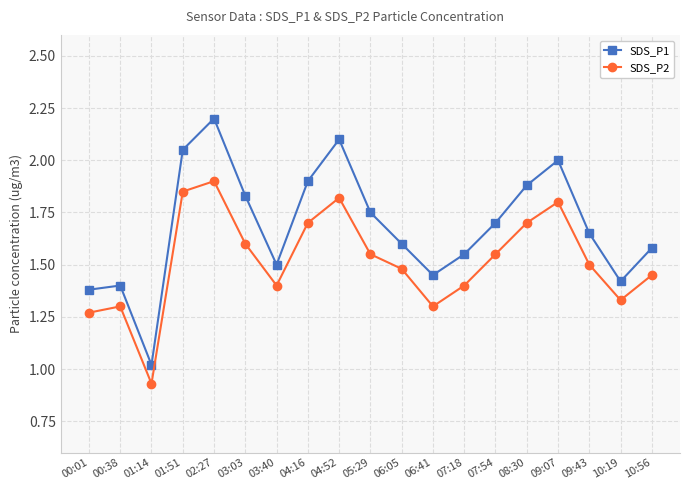

What is the label of the 9th point from the right?

06:05